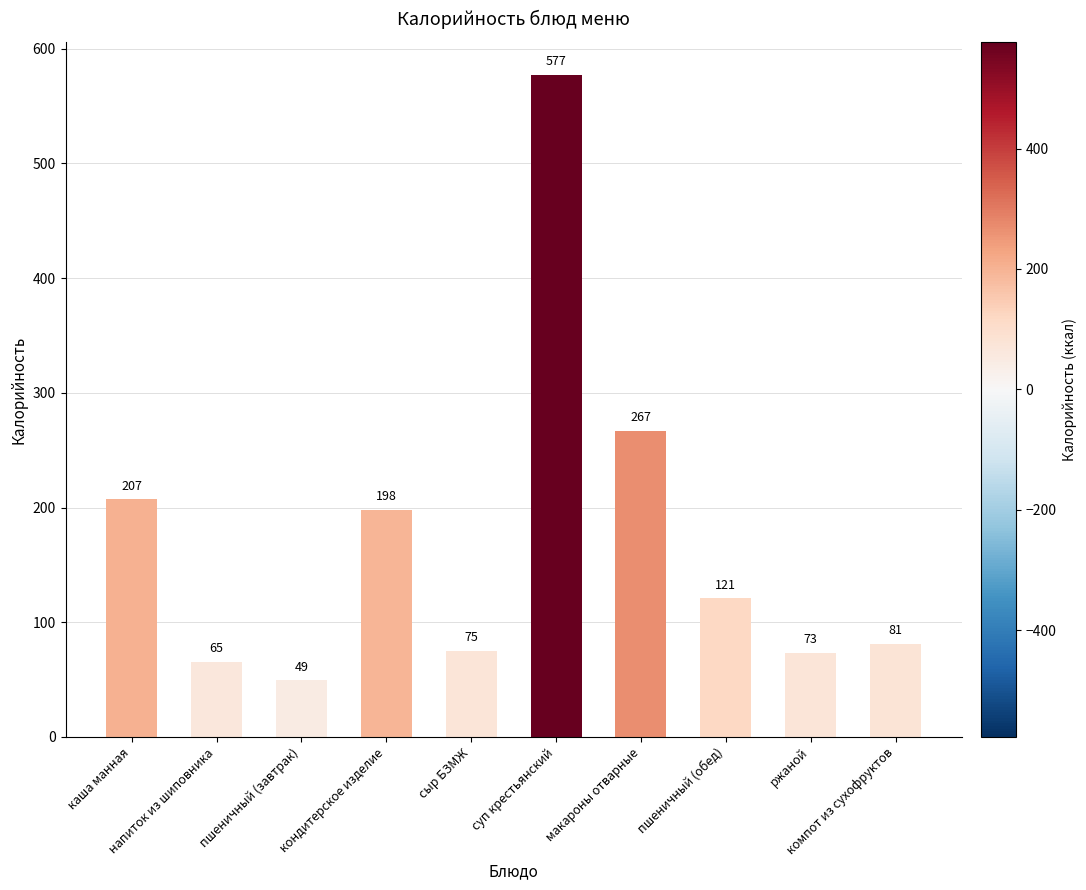

What is the maximum value shown in the chart?

577.1